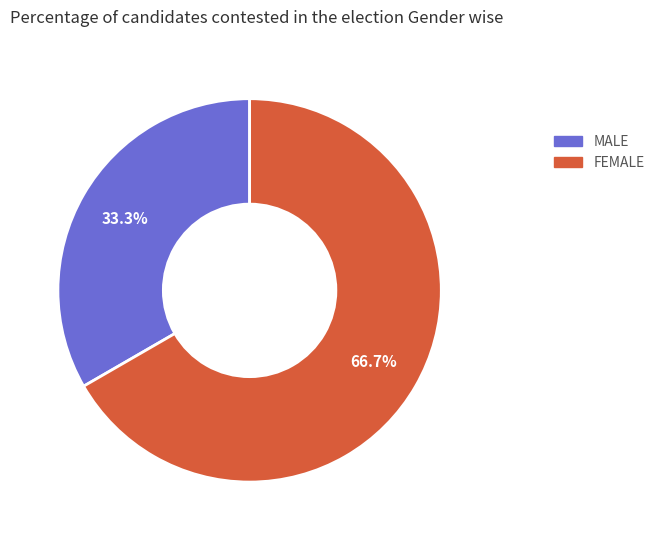

Which category has the biggest portion of the pie?

FEMALE